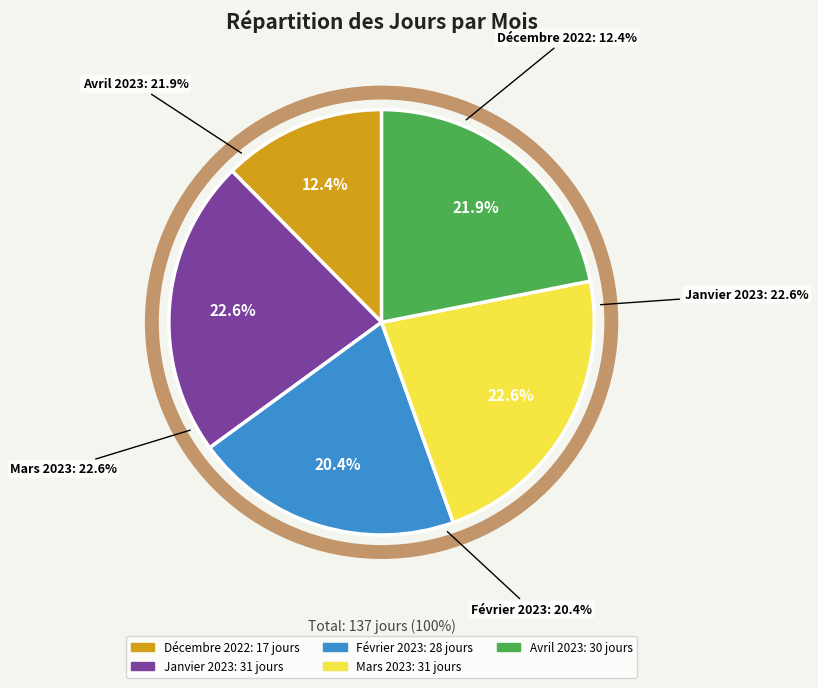

Is there any slice that represents more than half of the pie?

No